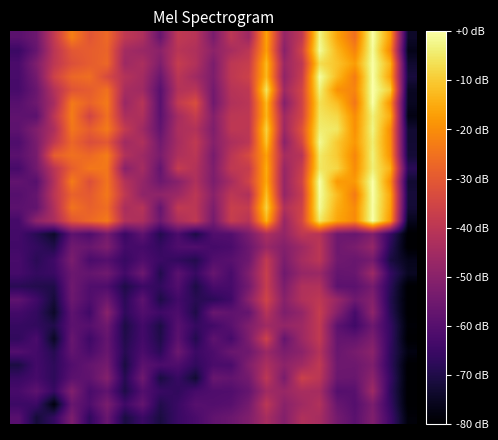

At which category is the sum across all series the highest?

17